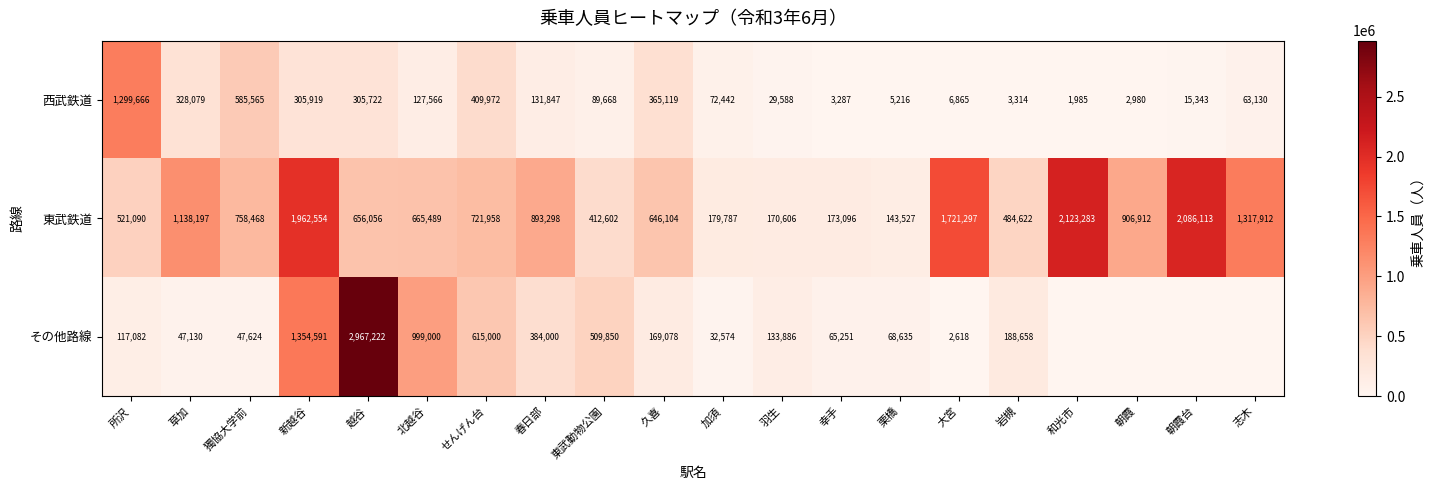

Where does the 西武鉄道 series first go above 89668?

所沢